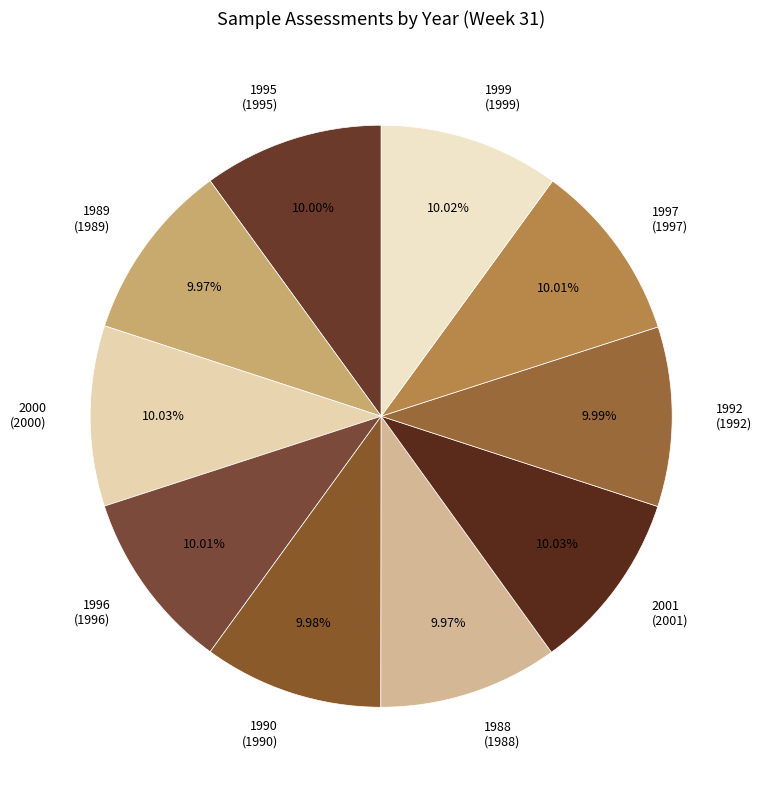

Approximately how many times larger is the value at 2000 (2000) compared to 1989 (1989)?

1.0